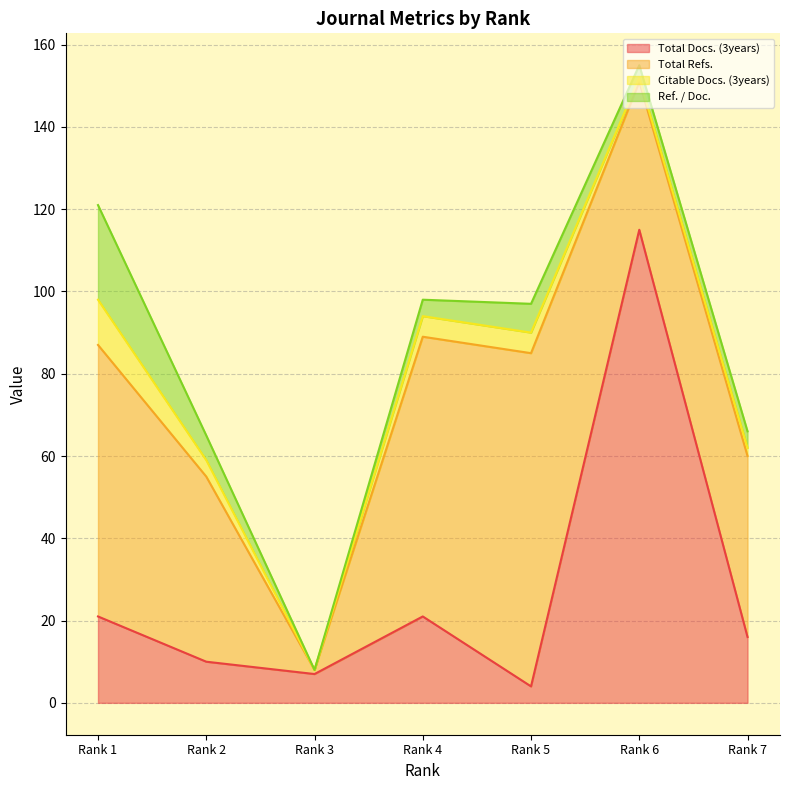

How many categories are shown in the chart?

7